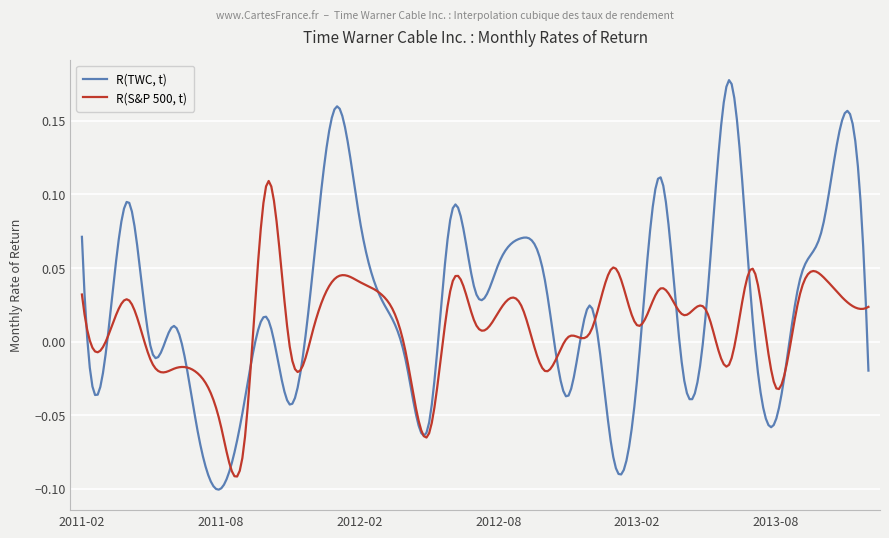

List the series in order of their overall mean, lowest first.

R(S&P 500, t), R(TWC, t)